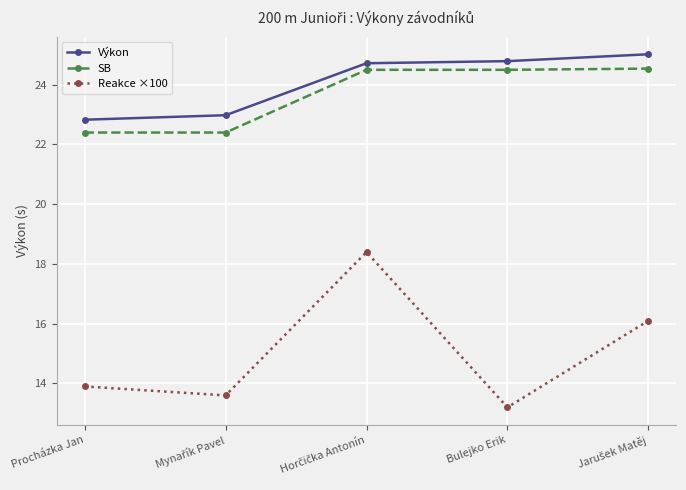

Count the number of categories in the chart.

5